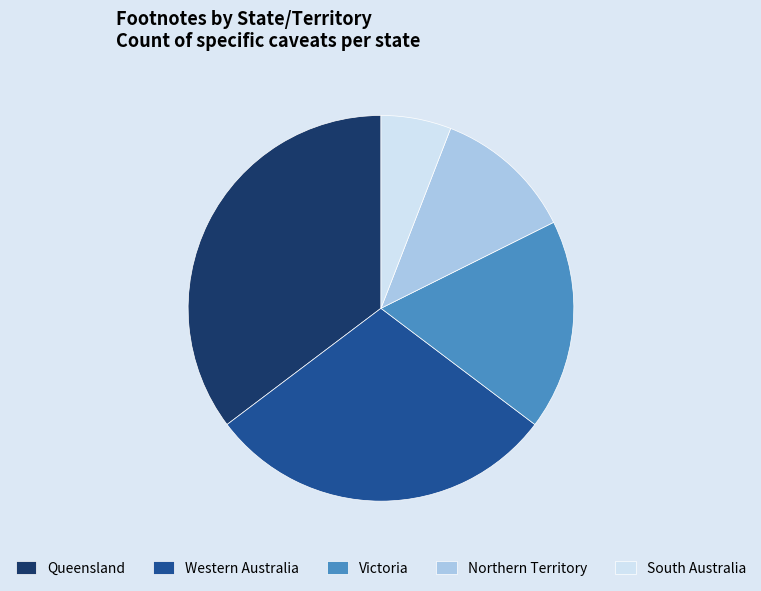

Count the number of slices in the pie.

5